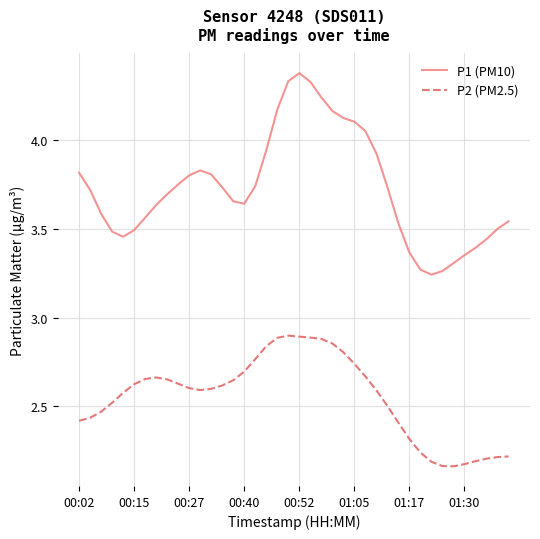

What is the difference between the maximum and minimum values in the P1 (PM10) series?

1.1